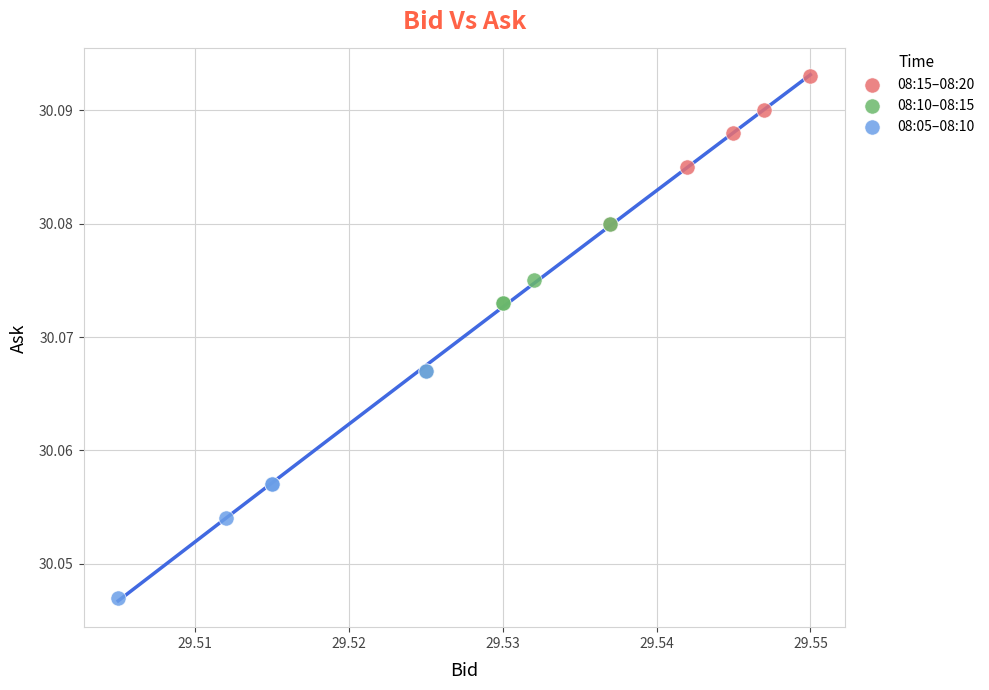

What are all the series names shown in the legend?

08:15–08:20, 08:10–08:15, 08:05–08:10